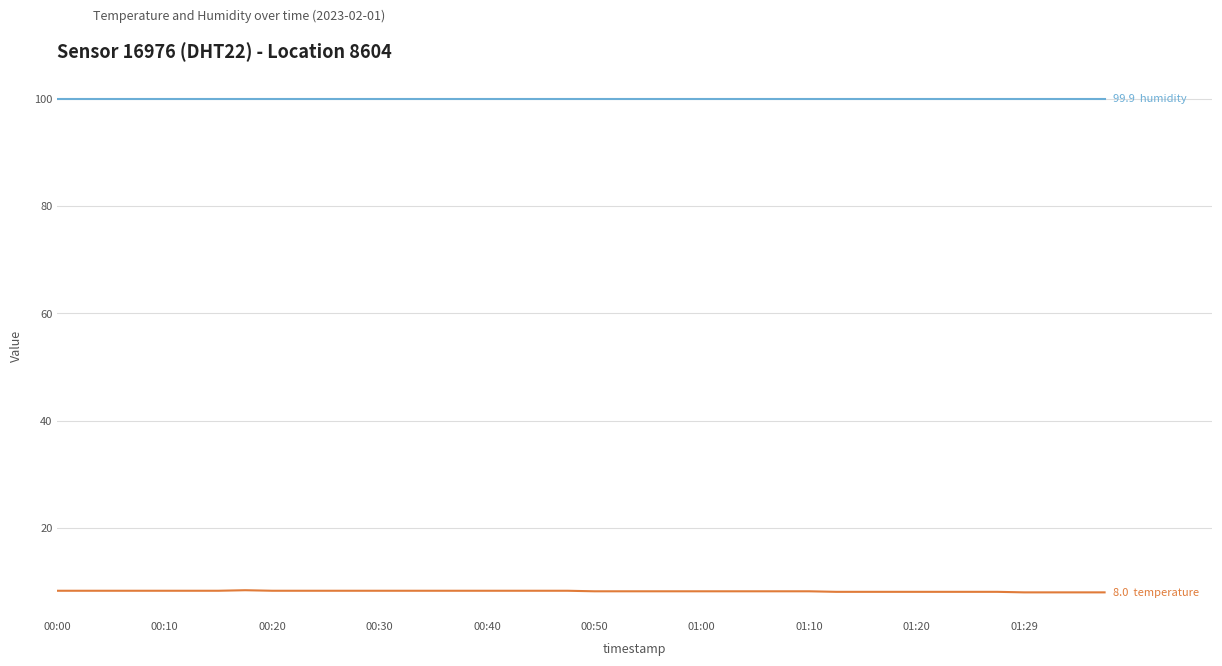

What is the smallest value displayed?

8.0